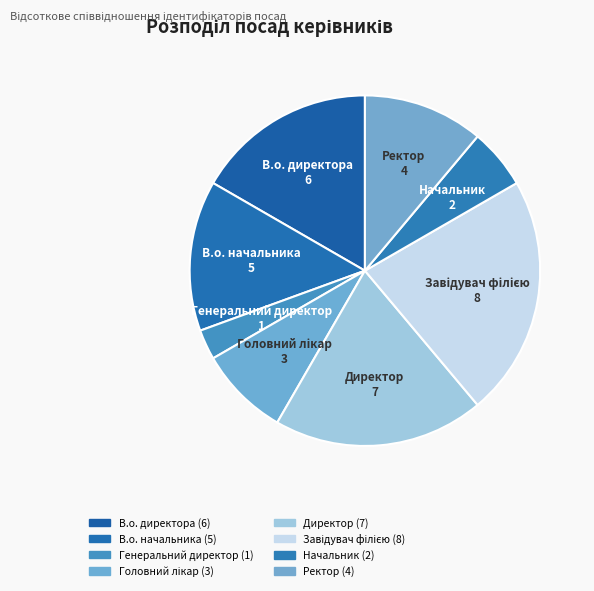

Combined, do Завідувач філією and Директор account for over 50%?

No